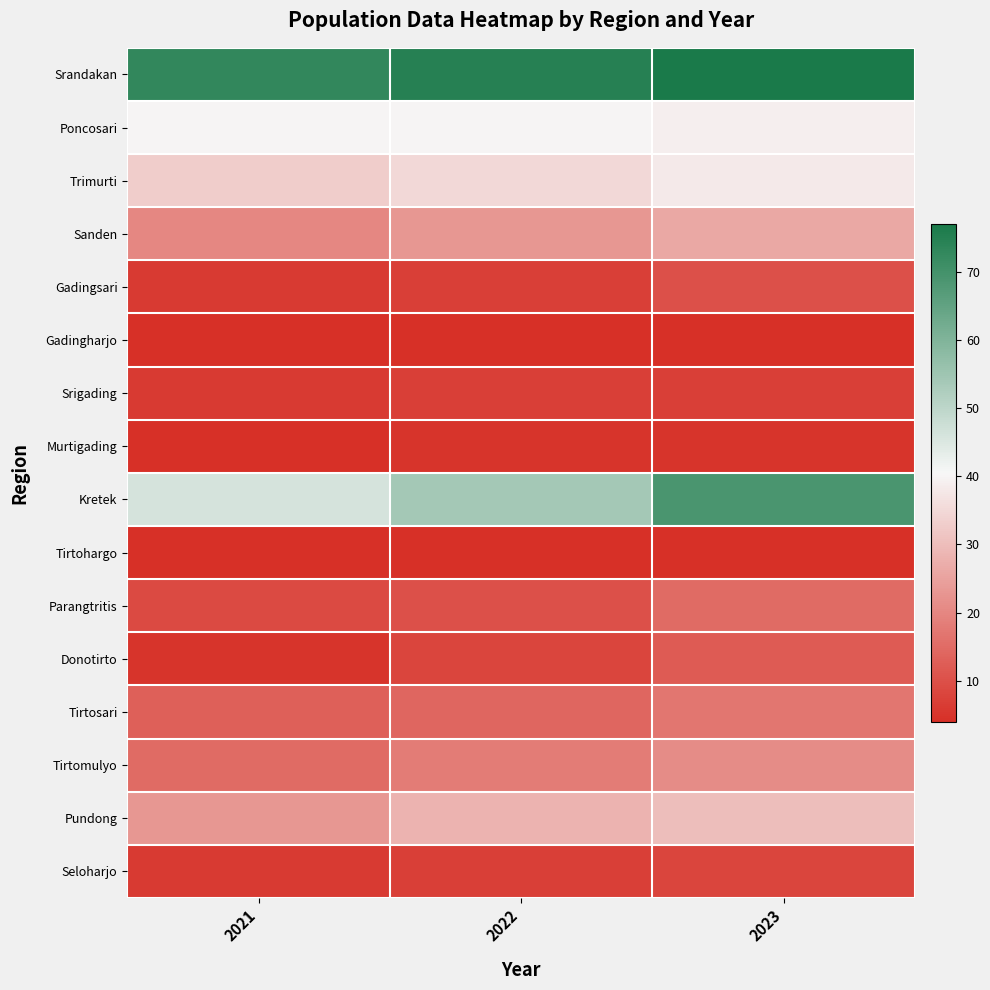

Rank the series at 2022 from highest to lowest value.

Srandakan, Kretek, Poncosari, Trimurti, Pundong, Sanden, Tirtomulyo, Tirtosari, Parangtritis, Donotirto, Gadingsari, Srigading, Seloharjo, Murtigading, Gadingharjo, Tirtohargo